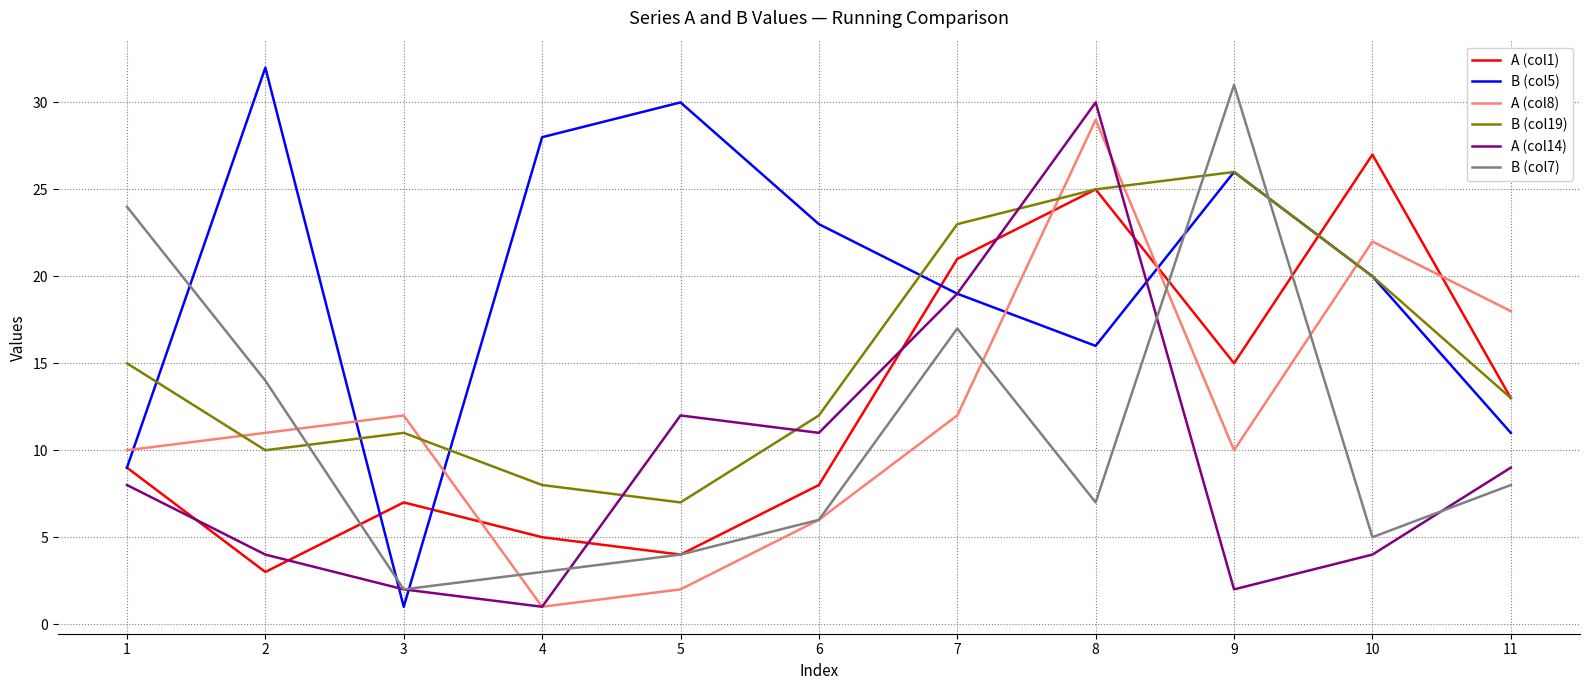

What value does the A (col14) series have at 4?

1